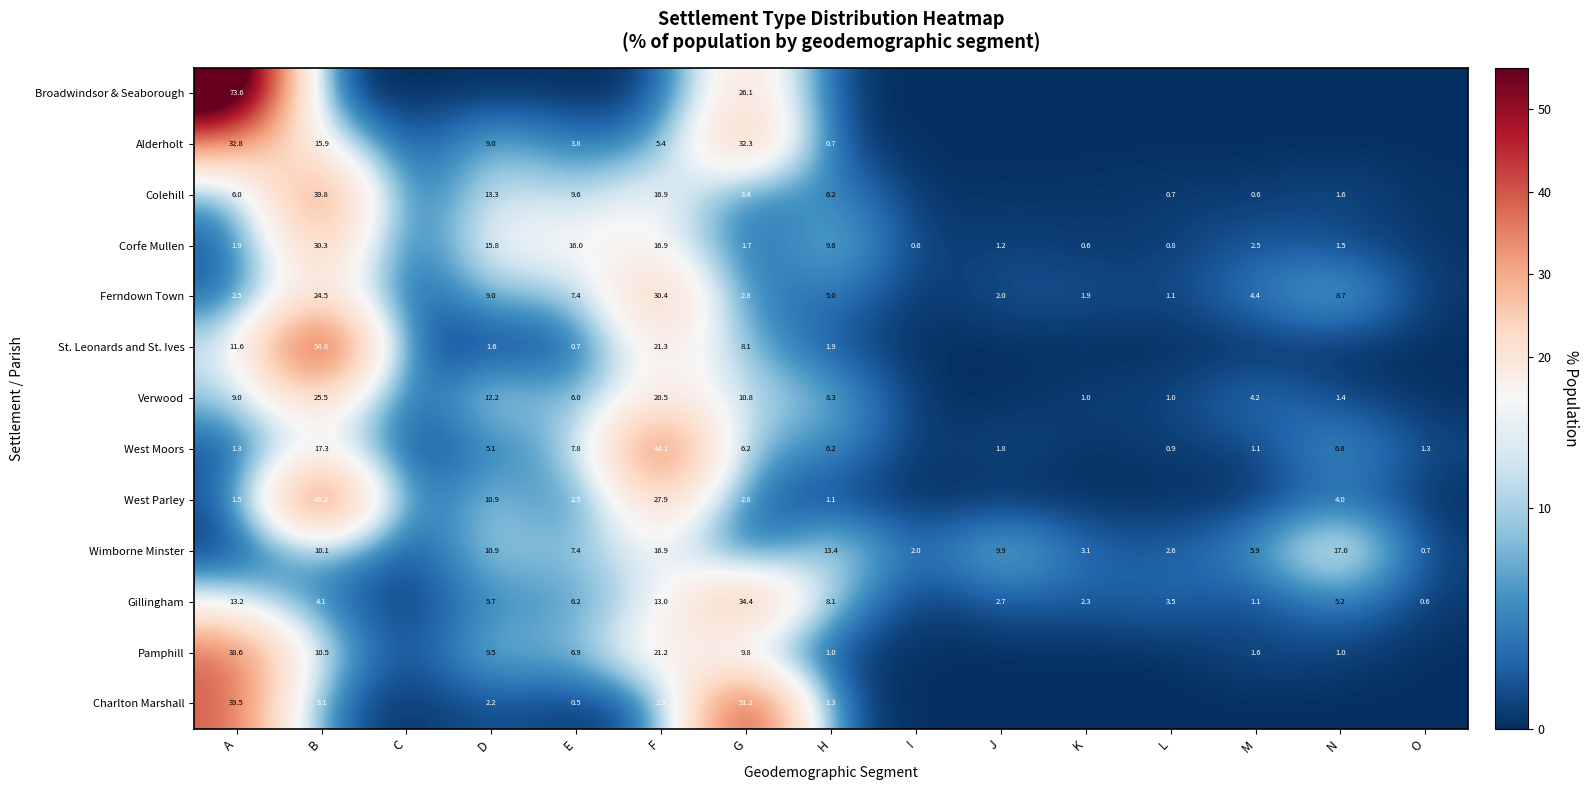

Is the value of Pamphill at B greater than the value of Ferndown Town at B?

No